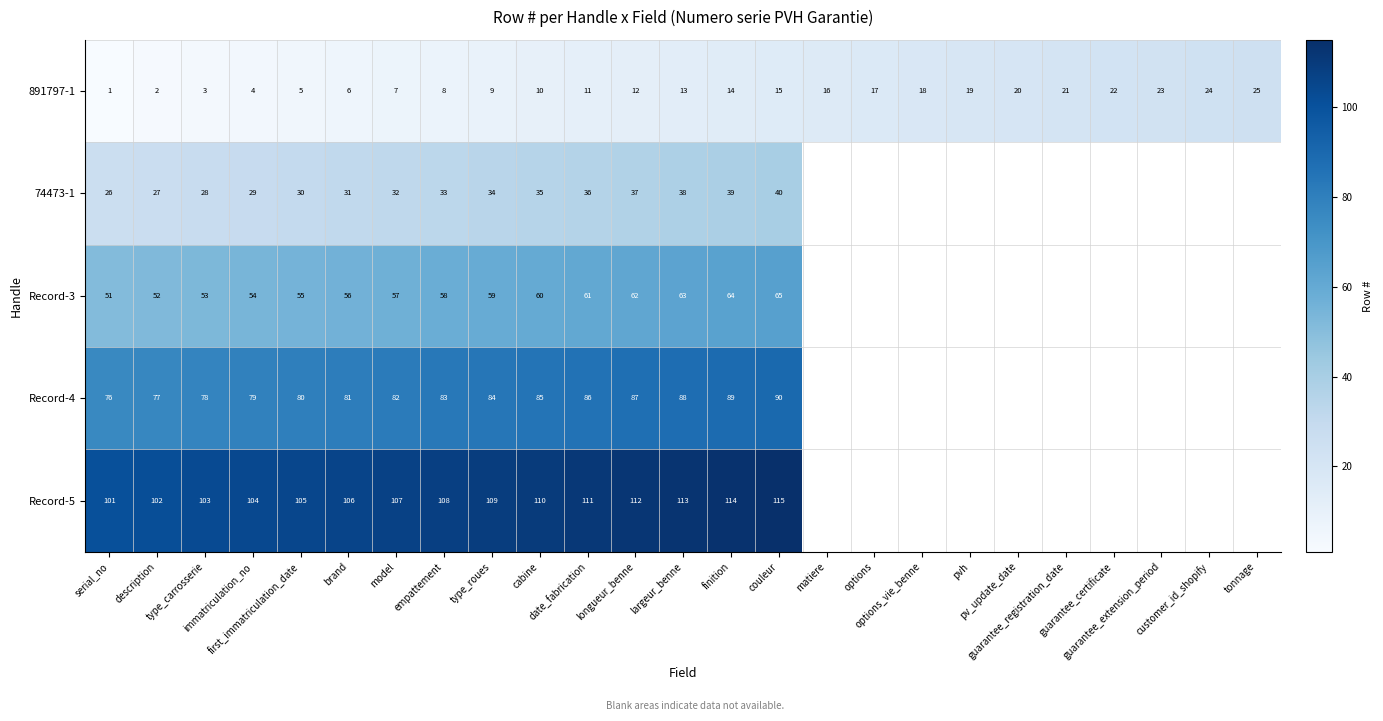

At which category is the sum across all series the highest?

couleur